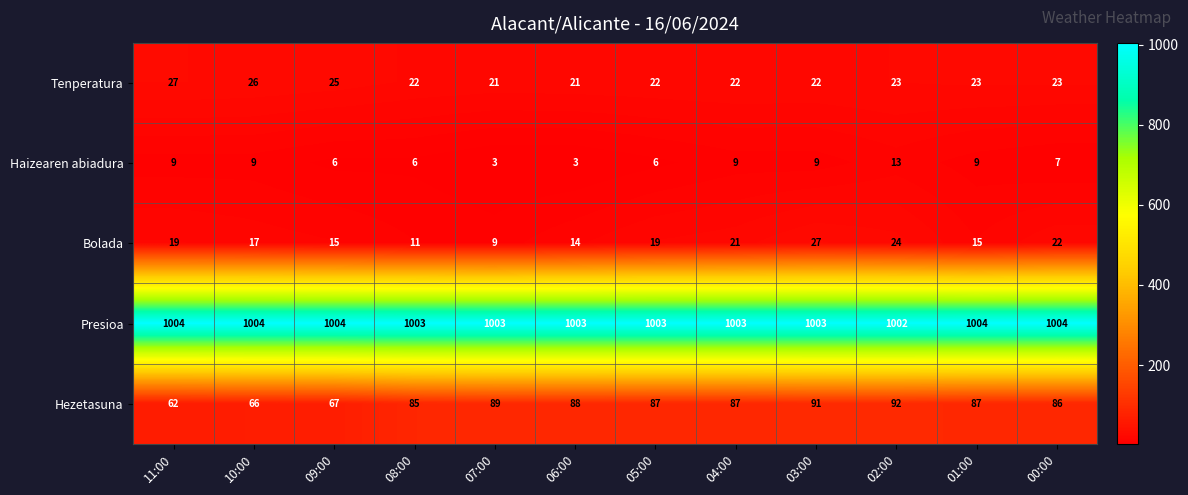

What is the maximum value for Haizearen abiadura?

13